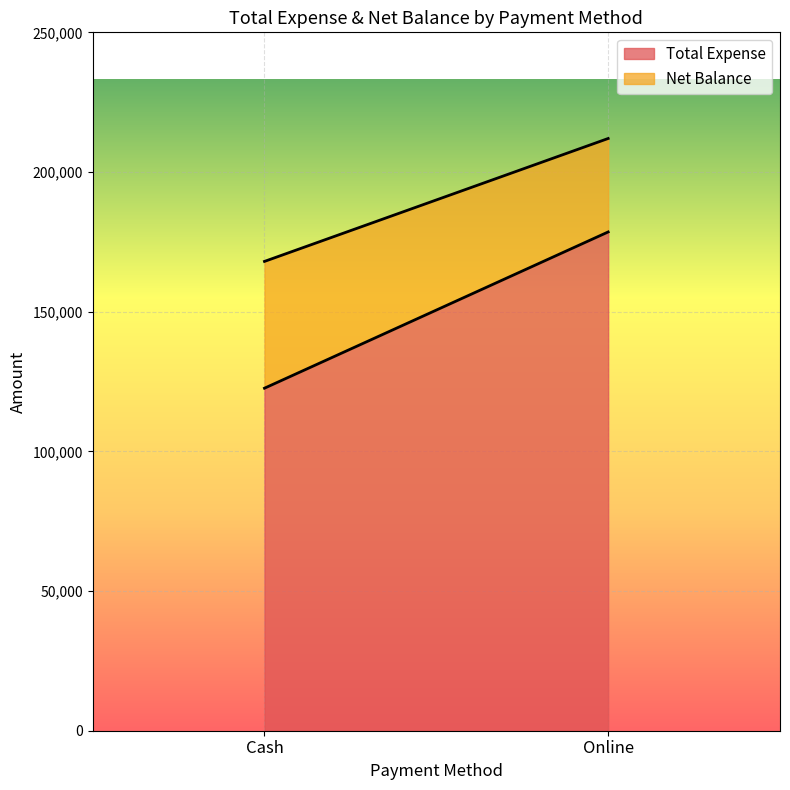

List the labels in order of Total Expense value, largest first.

Online, Cash